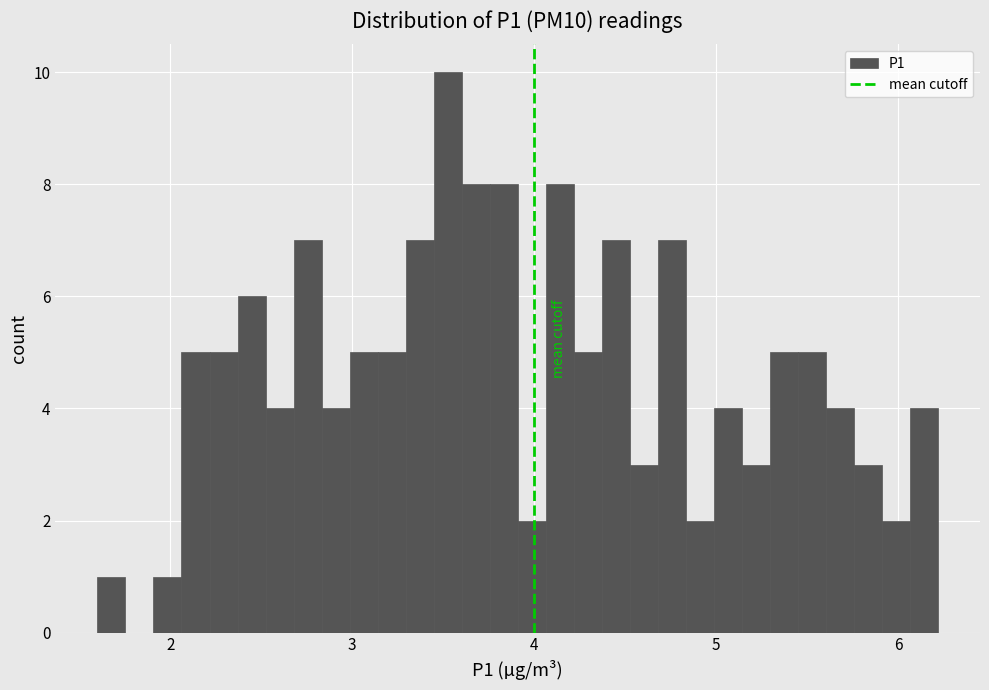

Around what value on the x-axis is the tallest bar? Give the approximate position of its centre, as read against the axis.

3.5